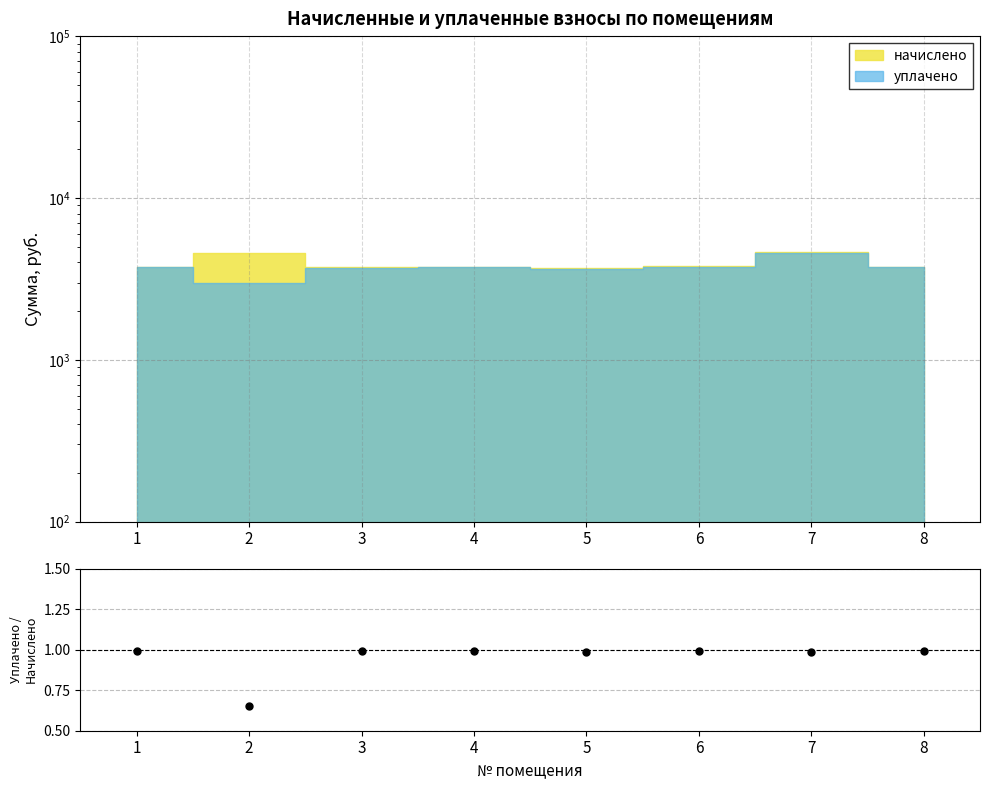

What is the value of the 5th point from the left?

1.0